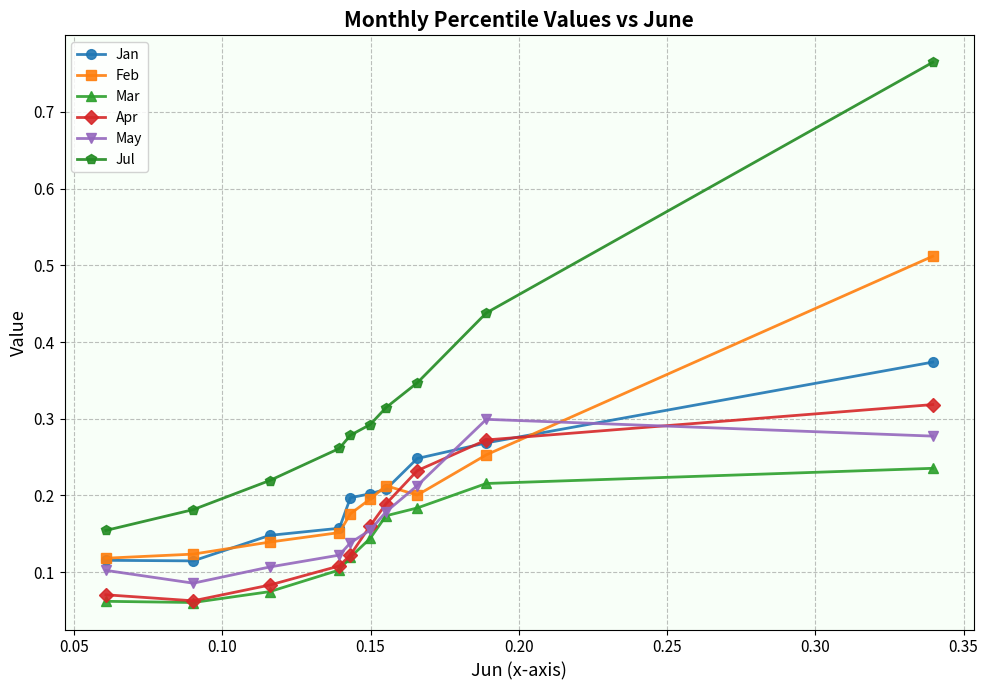

How many May values are between 0 and 1?

10